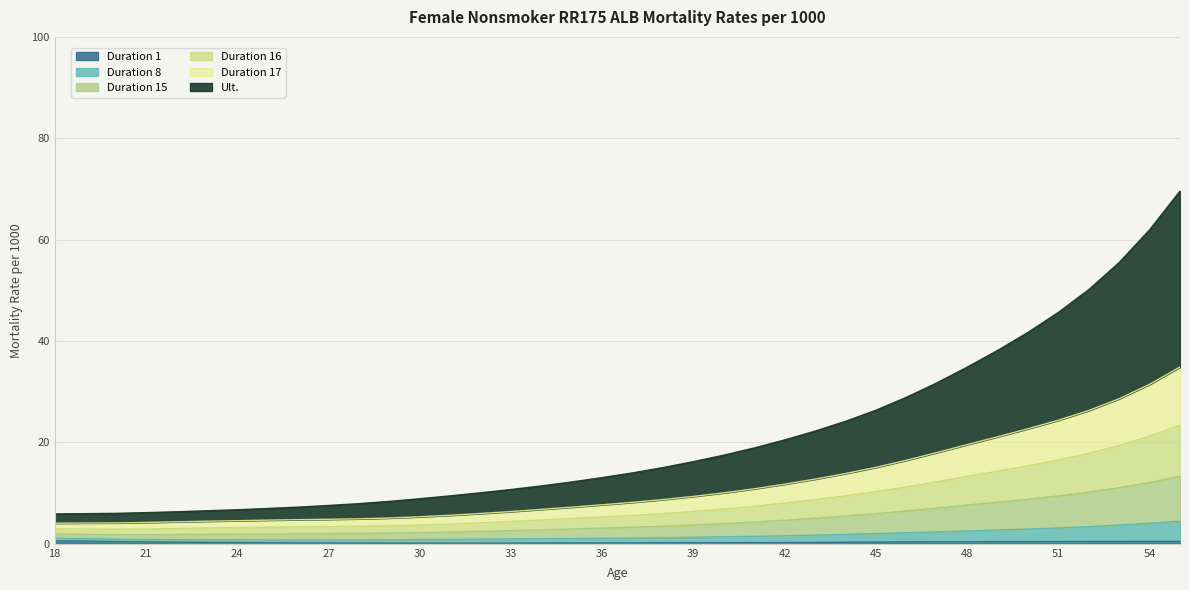

How many values in the Duration 15 series are below 5?

18